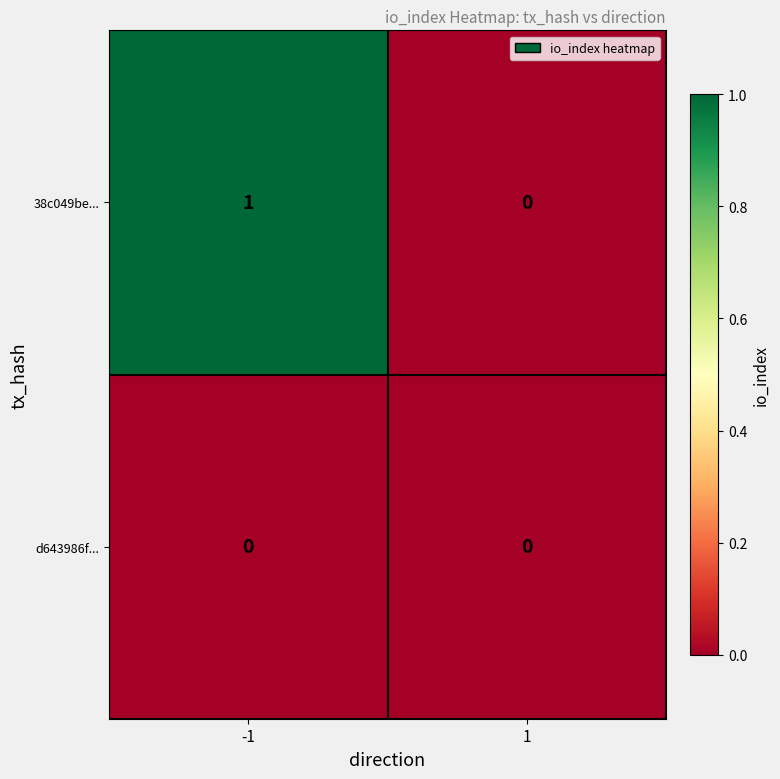

Which series has the largest total across all categories?

38c049be...